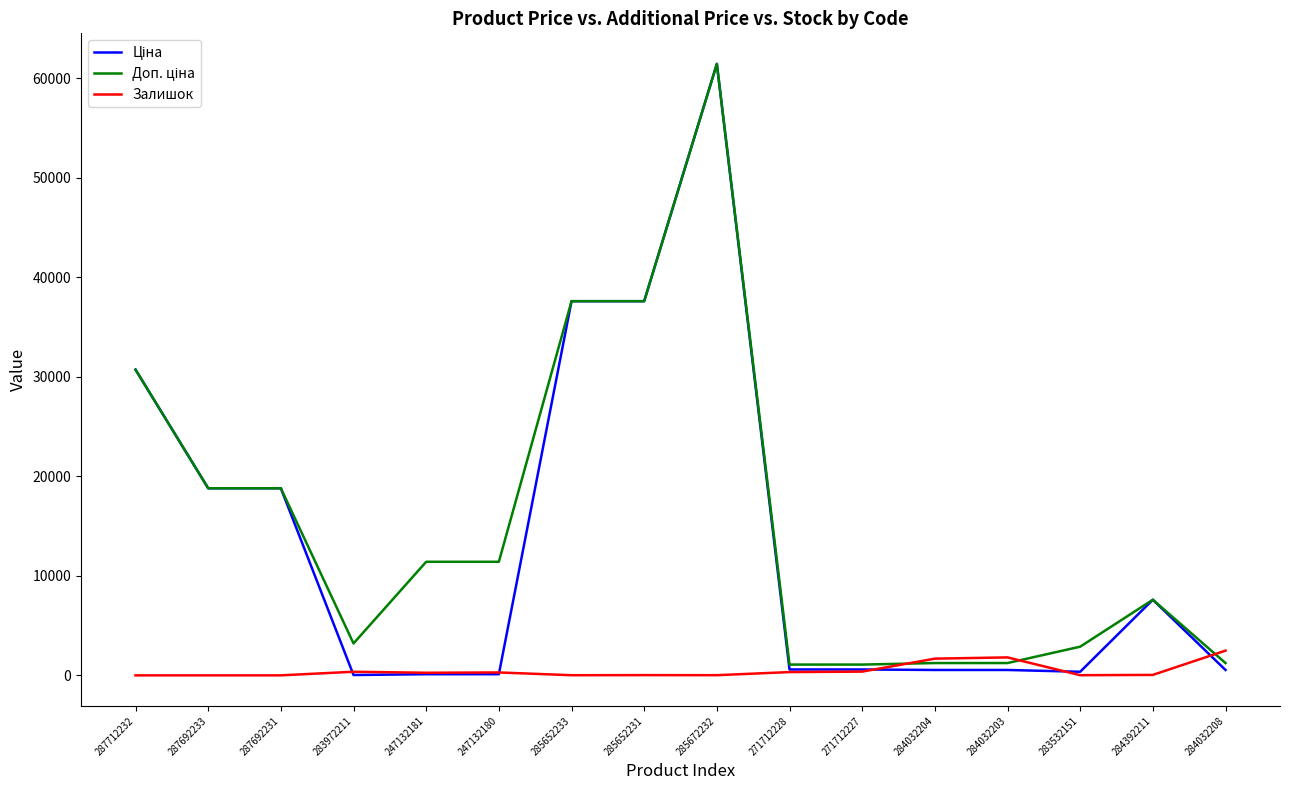

The Залишок series shows 13.0 at 285652233. True or false?

True